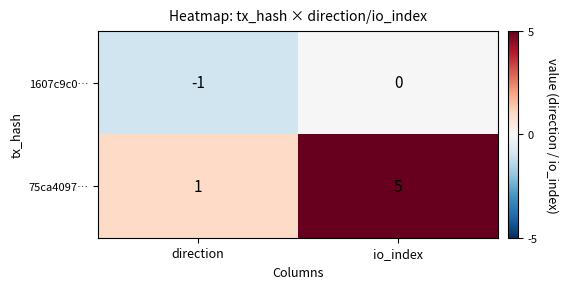

What is the difference between the maximum and minimum values in the 75ca4097… series?

4